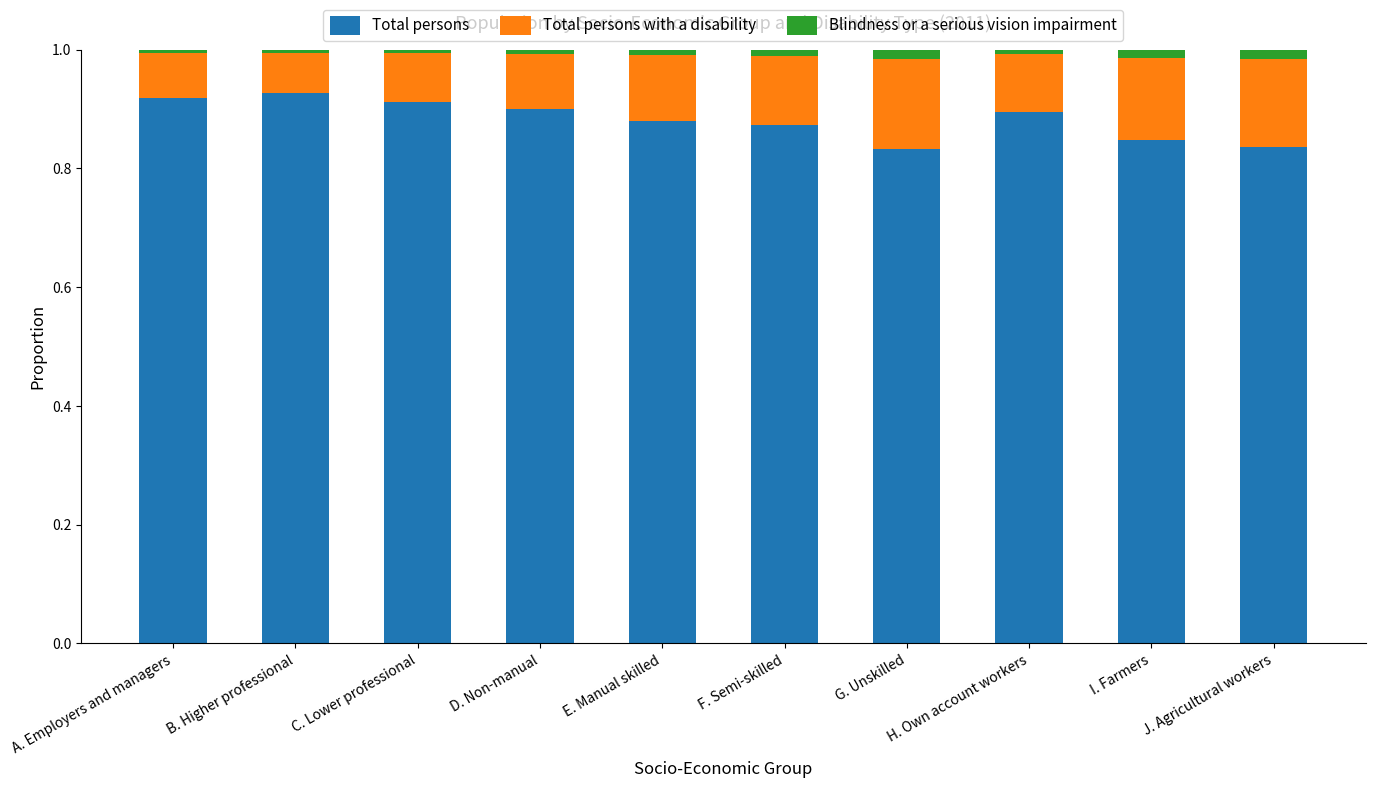

How many bars are there in total?

10